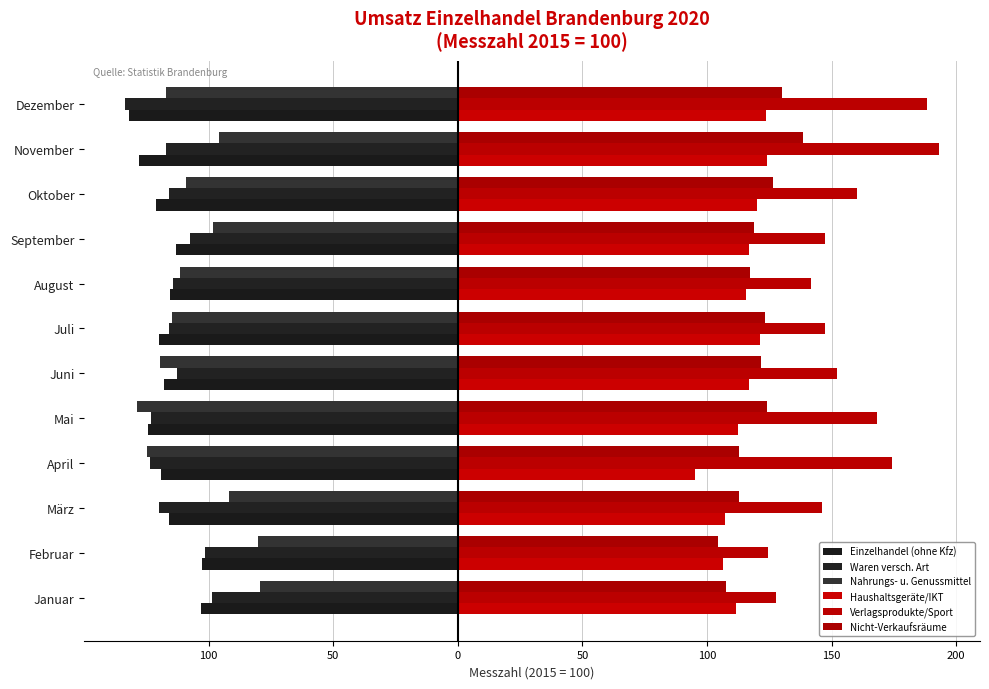

How many data points in Haushaltsgeräte/IKT are less than 116?

6